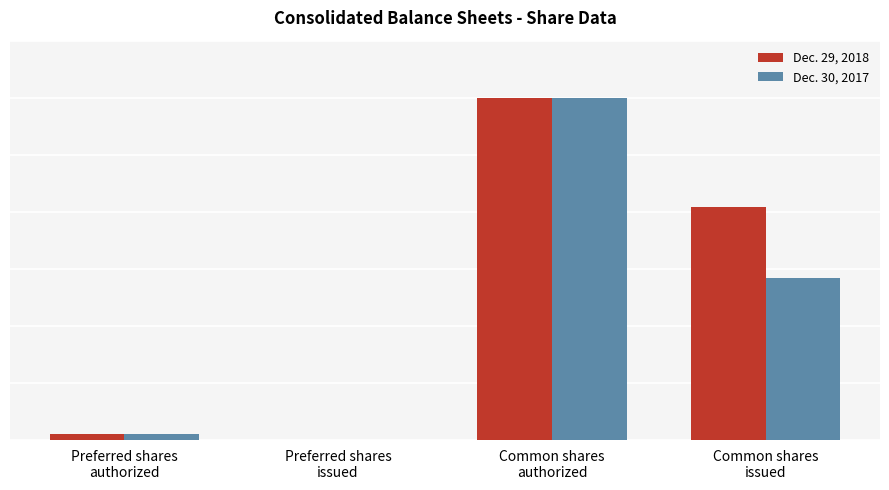

What is the sum of all Dec. 30, 2017 values?

89489